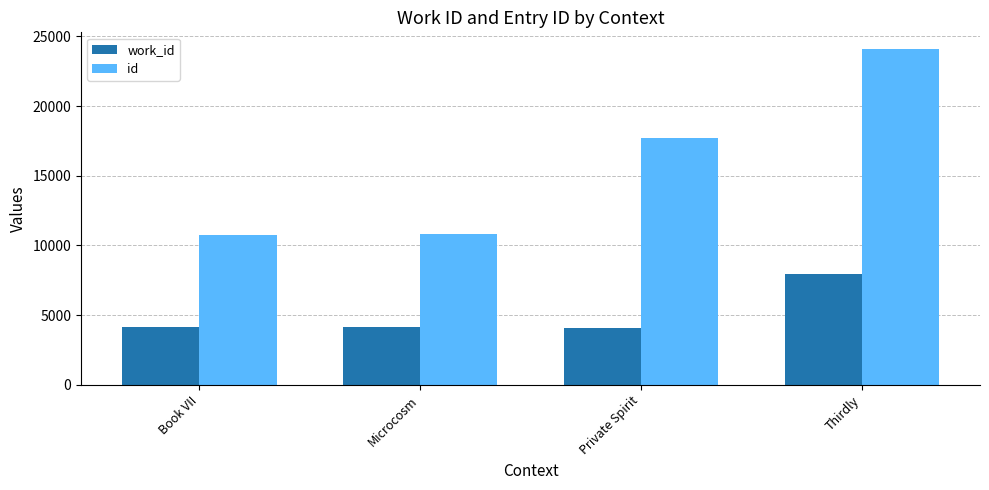

Is it true that id equals 17704 at Private Spirit?

True